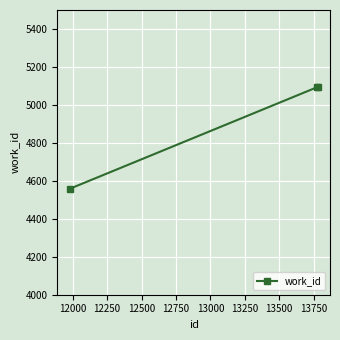

Reading right to left, what are all the values shown in this chart?

5094	5094	4558